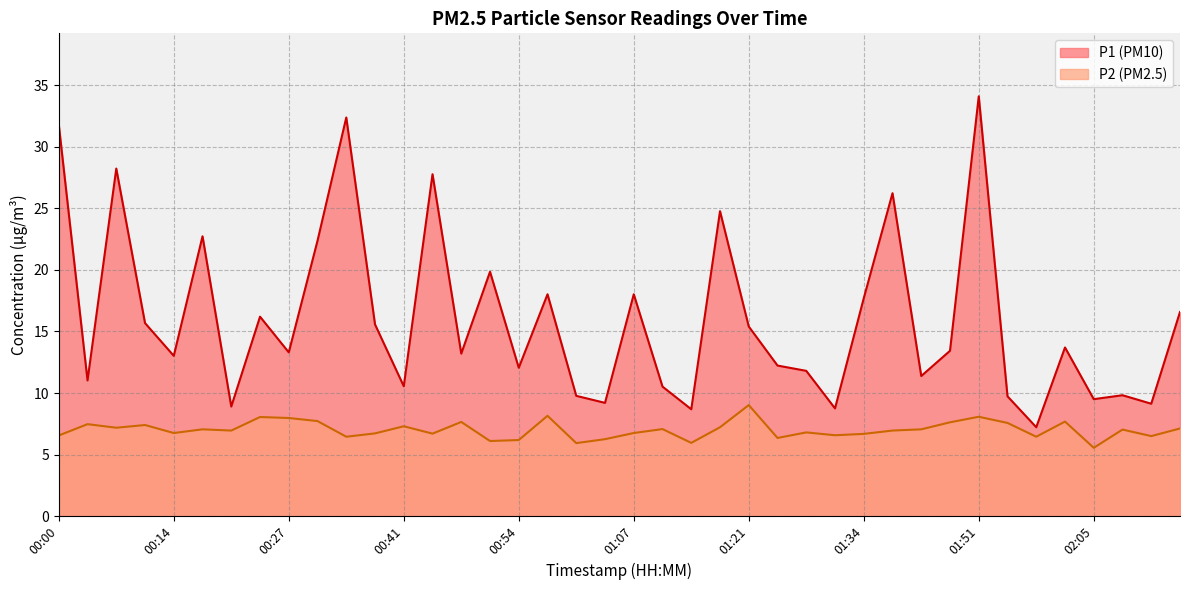

Reading left to right, list all the values displayed in this chart.

P1: 00:00=31.8	00:04=11.0	00:07=28.2	00:10=15.7	00:14=13.0	00:17=22.7	00:20=8.9	00:24=16.2	00:27=13.3	00:30=22.4	00:34=32.4	00:37=15.6	00:41=10.6	00:44=27.8	00:47=13.2	00:51=19.9	00:54=12.1	00:57=18.0	01:01=9.8	01:04=9.2	01:07=18.0	01:11=10.5	01:14=8.7	01:17=24.8	01:21=15.4	01:24=12.2	01:28=11.8	01:31=8.8	01:34=17.7	01:38=26.2	01:41=11.4	01:44=13.4	01:51=34.1	01:55=9.7	01:58=7.2	02:02=13.7	02:05=9.5	02:08=9.8	02:12=9.1	02:15=16.6
P2: 00:00=6.5	00:04=7.5	00:07=7.2	00:10=7.4	00:14=6.8	00:17=7.0	00:20=7.0	00:24=8.1	00:27=8.0	00:30=7.7	00:34=6.5	00:37=6.7	00:41=7.3	00:44=6.7	00:47=7.7	00:51=6.1	00:54=6.2	00:57=8.2	01:01=5.9	01:04=6.2	01:07=6.8	01:11=7.1	01:14=6.0	01:17=7.2	01:21=9.0	01:24=6.3	01:28=6.8	01:31=6.6	01:34=6.7	01:38=7.0	01:41=7.0	01:44=7.6	01:51=8.1	01:55=7.6	01:58=6.5	02:02=7.7	02:05=5.5	02:08=7.0	02:12=6.5	02:15=7.1